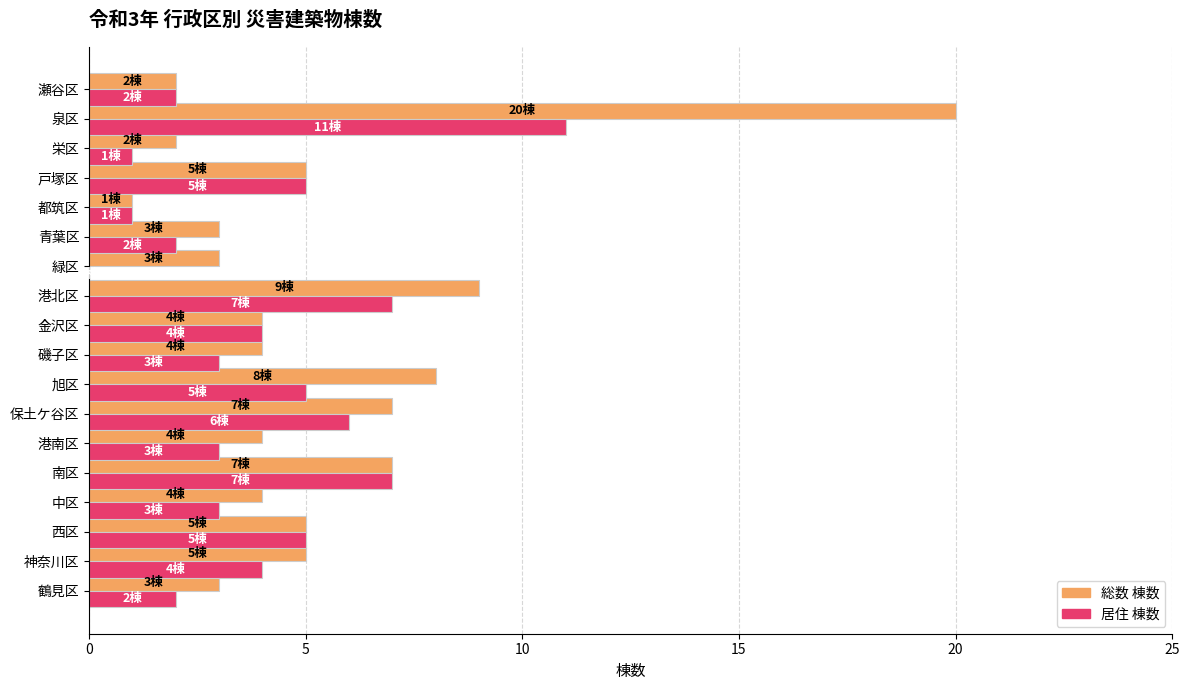

Which series has the largest total across all categories?

総数 棟数